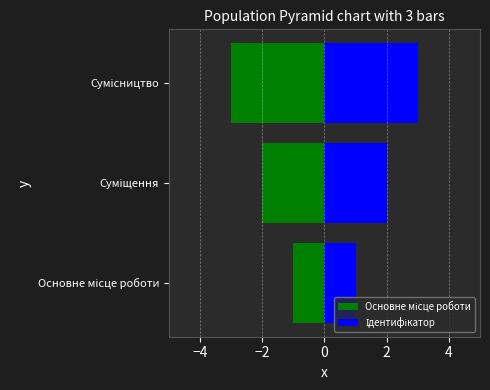

What is the difference between the maximum and minimum values in the Ідентифікатор series?

2